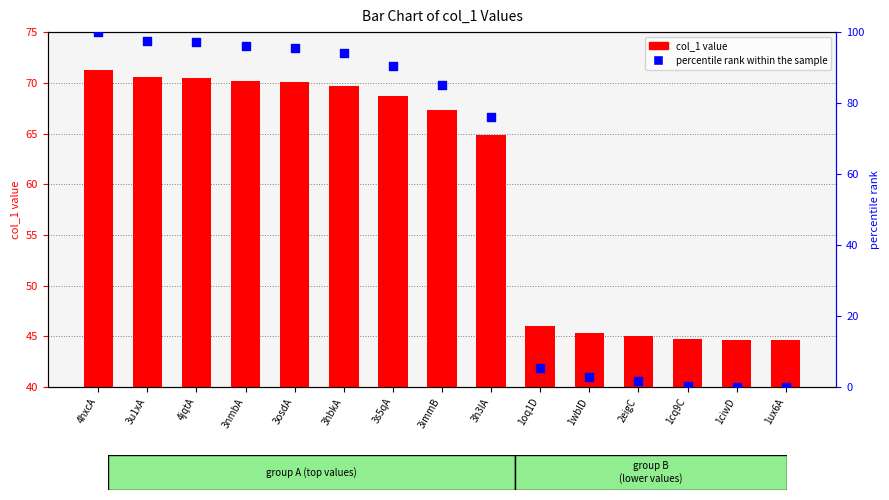

At how many categories does at least one series exceed 3?

15